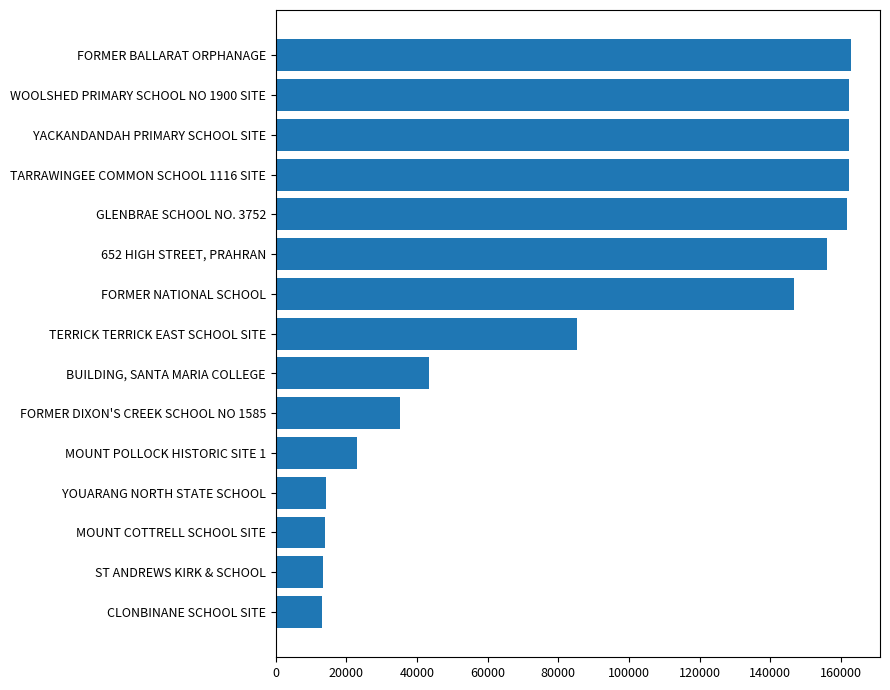

Rank the categories by value from highest to lowest.

FORMER BALLARAT ORPHANAGE, WOOLSHED PRIMARY SCHOOL NO 1900 SITE, YACKANDANDAH PRIMARY SCHOOL SITE, TARRAWINGEE COMMON SCHOOL 1116 SITE, GLENBRAE SCHOOL NO. 3752, 652 HIGH STREET, PRAHRAN, FORMER NATIONAL SCHOOL, TERRICK TERRICK EAST SCHOOL SITE, BUILDING, SANTA MARIA COLLEGE, FORMER DIXON'S CREEK SCHOOL NO 1585, MOUNT POLLOCK HISTORIC SITE 1, YOUARANG NORTH STATE SCHOOL, MOUNT COTTRELL SCHOOL SITE, ST ANDREWS KIRK & SCHOOL, CLONBINANE SCHOOL SITE